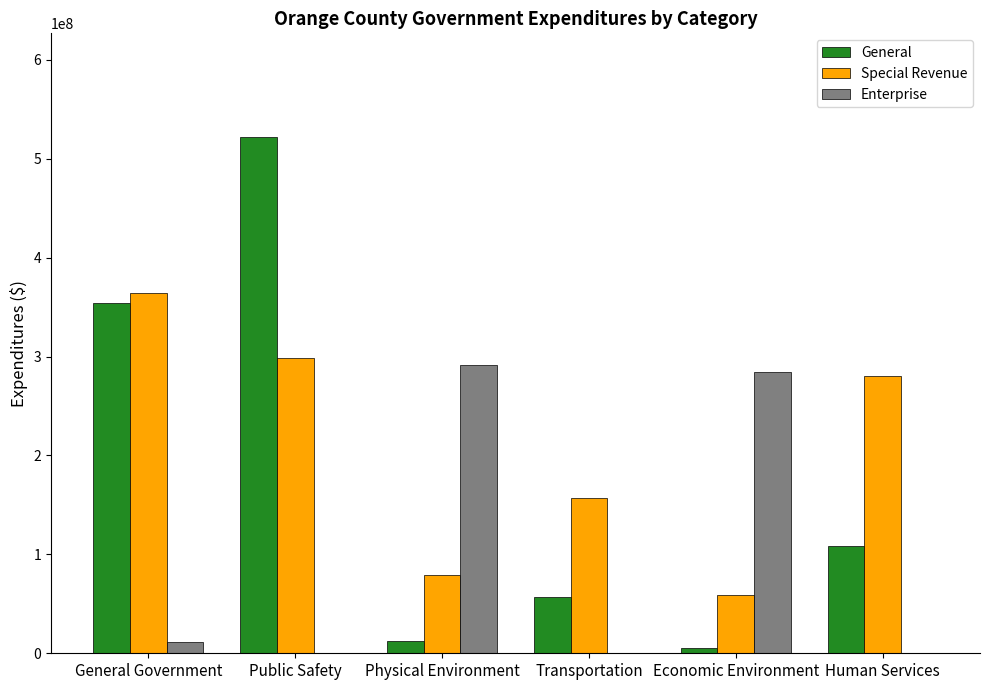

Is the value of Enterprise at Human Services greater than the value of General at Human Services?

No